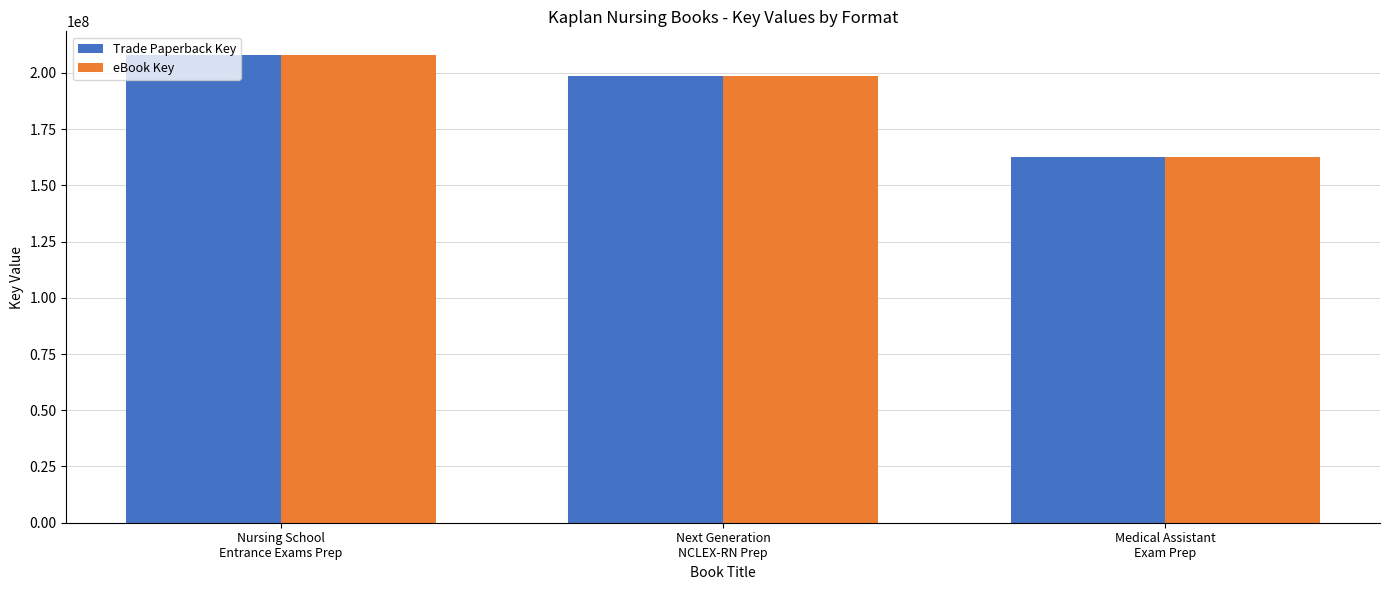

What is the maximum value shown in the chart?

208051839